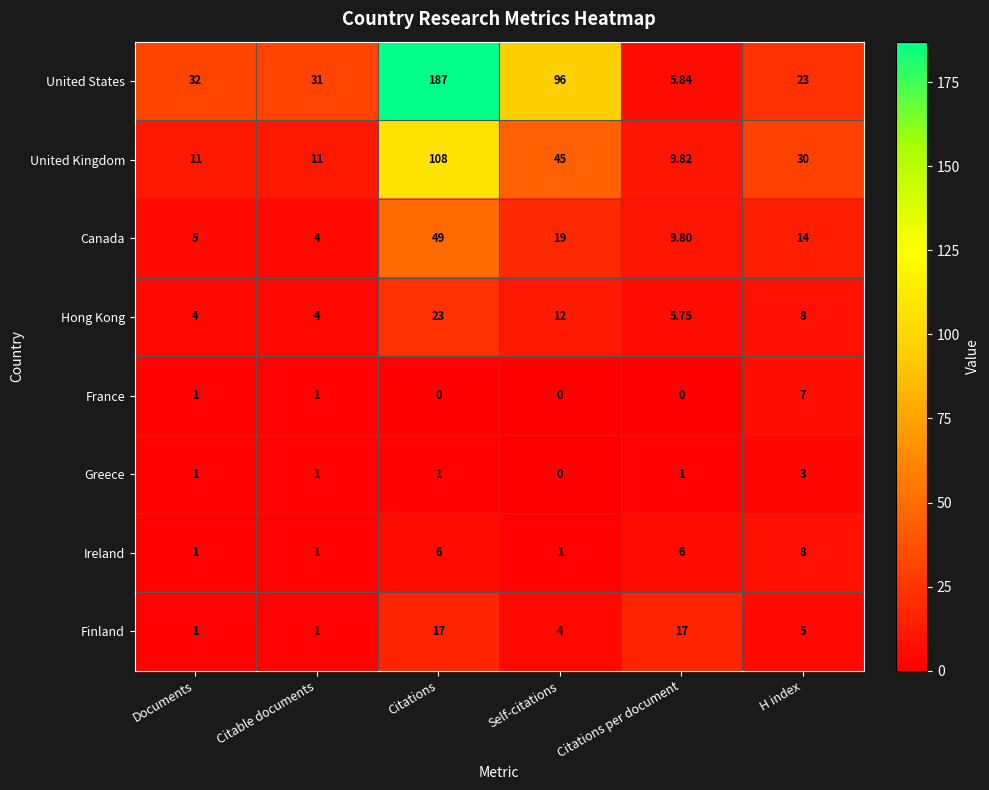

Which category has the highest value in the Hong Kong series?

Citations